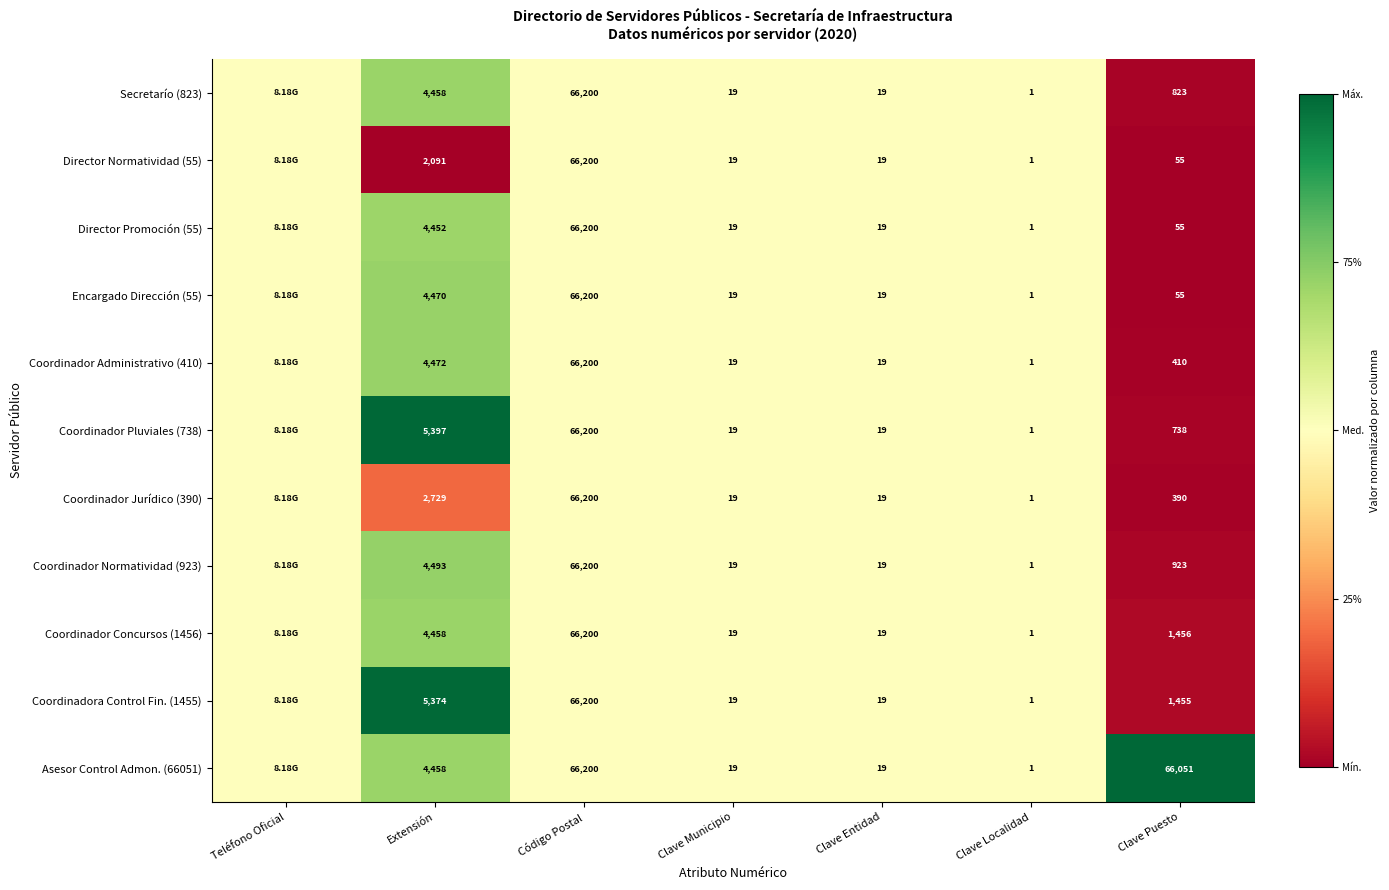

Is it true that Director Normatividad (55) equals 0.8 at Clave Municipio?

False